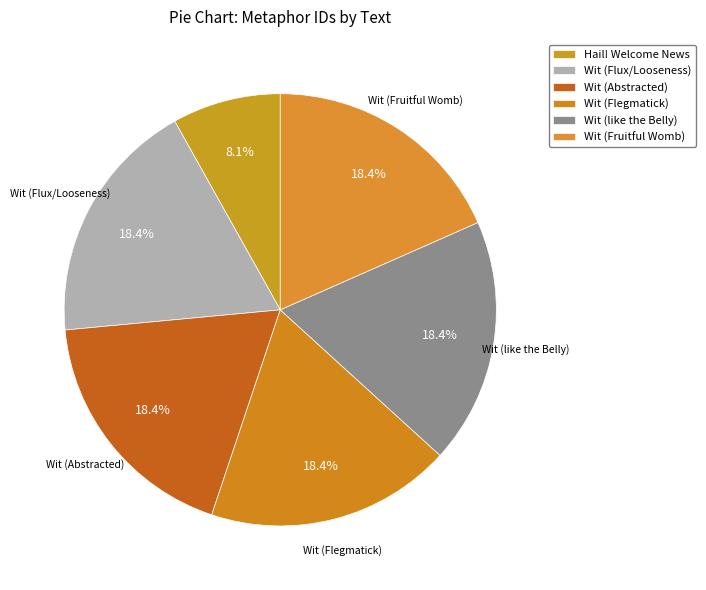

How many slices are in this pie chart?

6